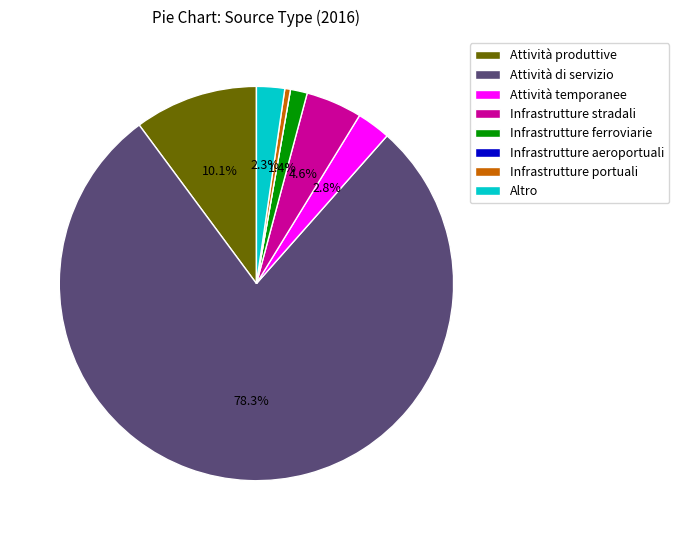

Between Infrastrutture ferroviarie and Infrastrutture stradali, which is larger?

Infrastrutture stradali